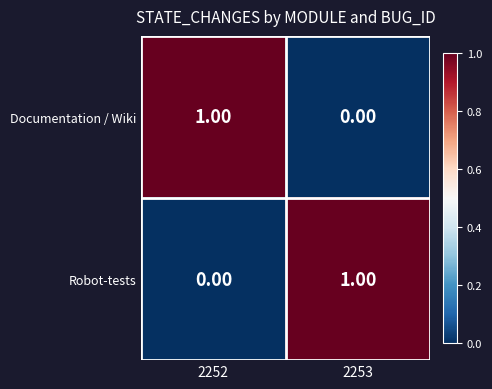

List the labels in order of Robot-tests value, largest first.

2253, 2252